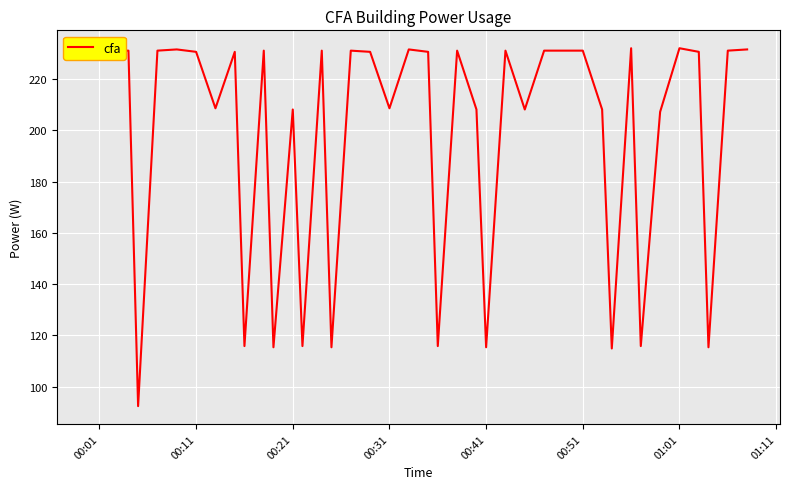

What is the difference between the maximum and minimum values?

139.7